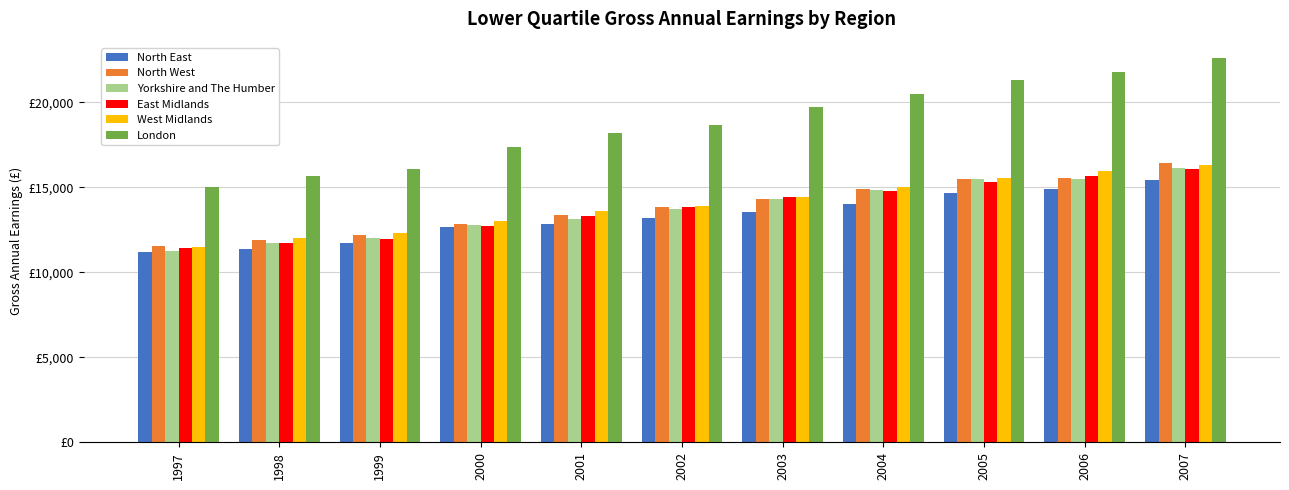

Does the chart contain stacked bars?

No